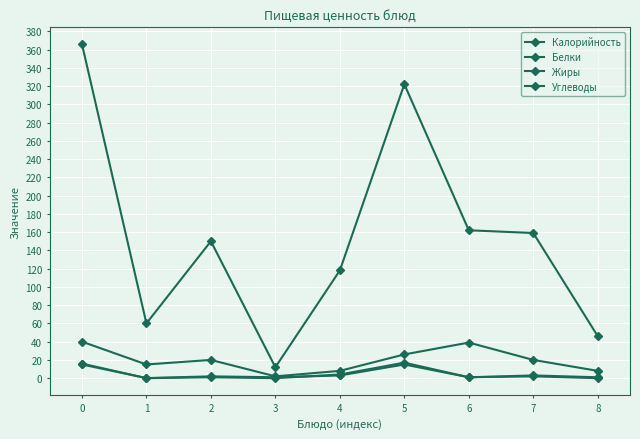

How many distinct data groups are displayed?

4